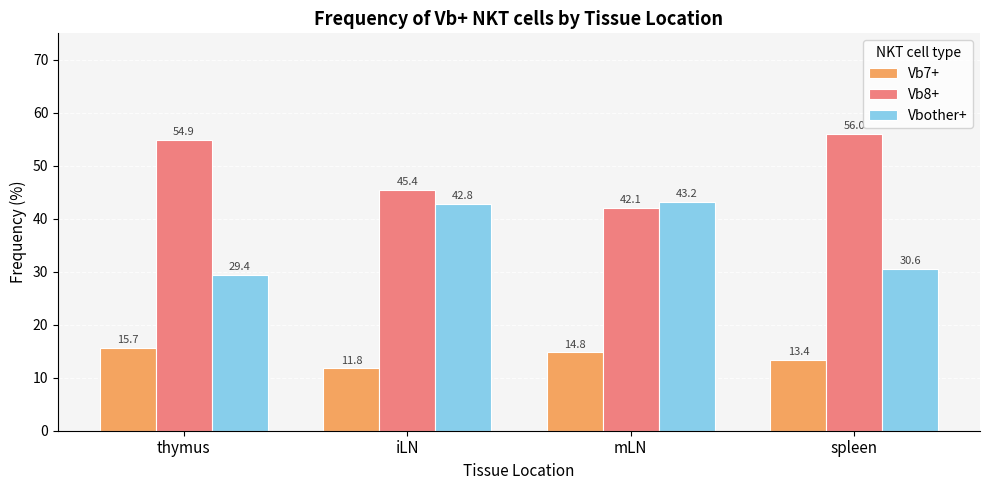

How many bars are there in total?

12